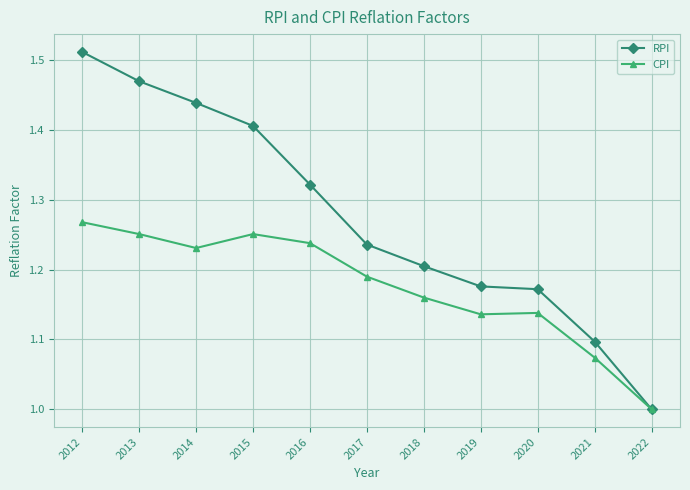

Is this an area chart (filled region under the line)?

No